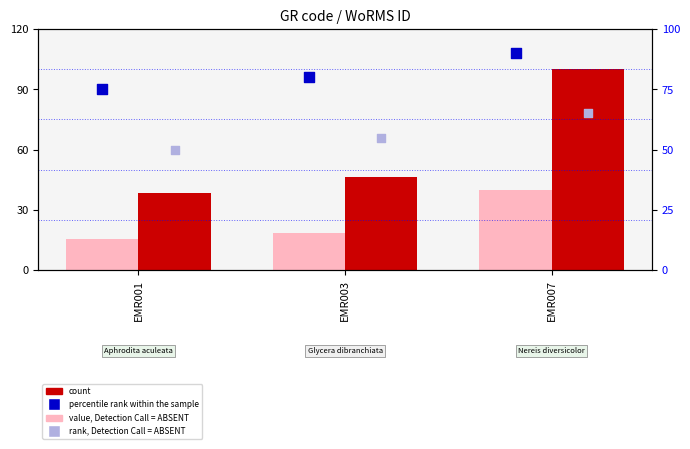

Which series reaches the minimum Y coordinate?

value, Detection Call = ABSENT